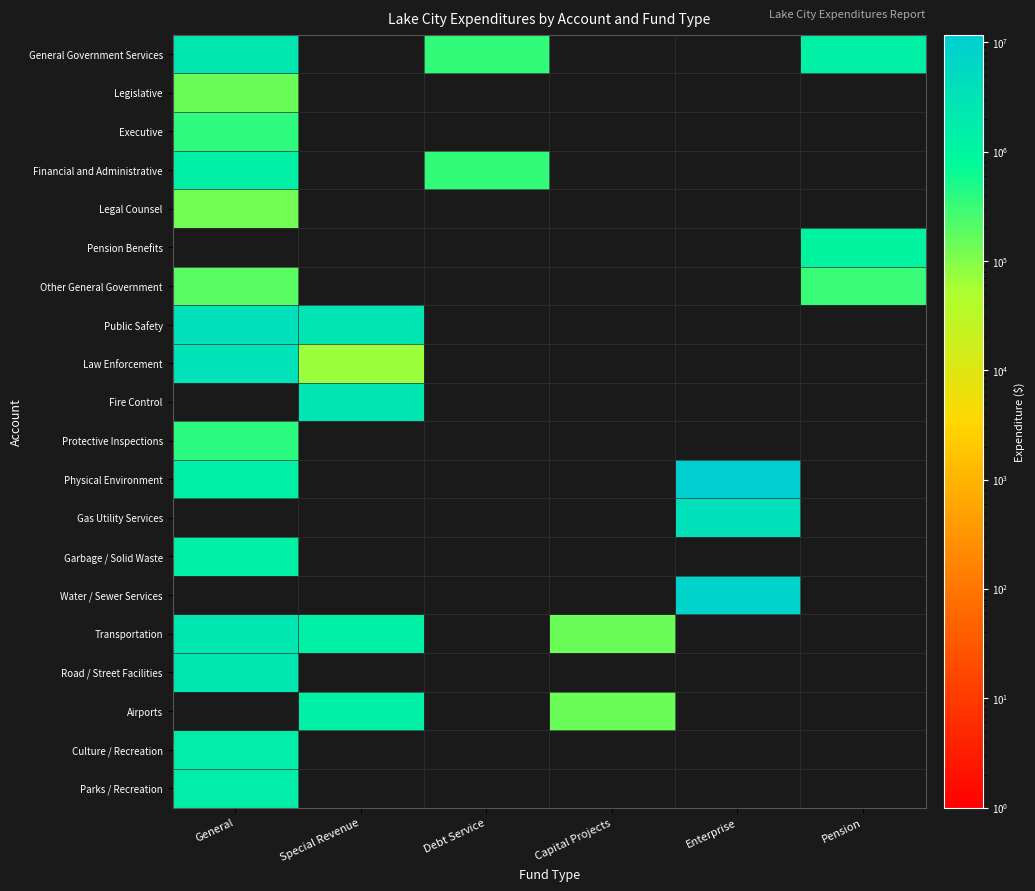

Which series has the largest total across all categories?

Physical Environment